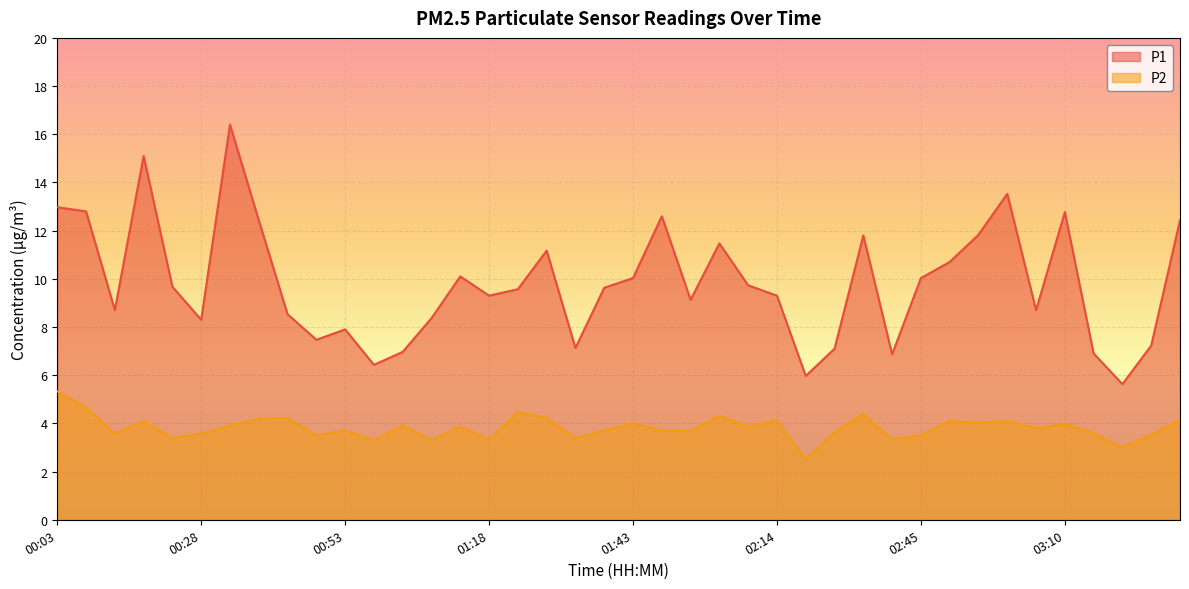

What is the sum of the P2 values at 00:23 and 02:09?

7.3